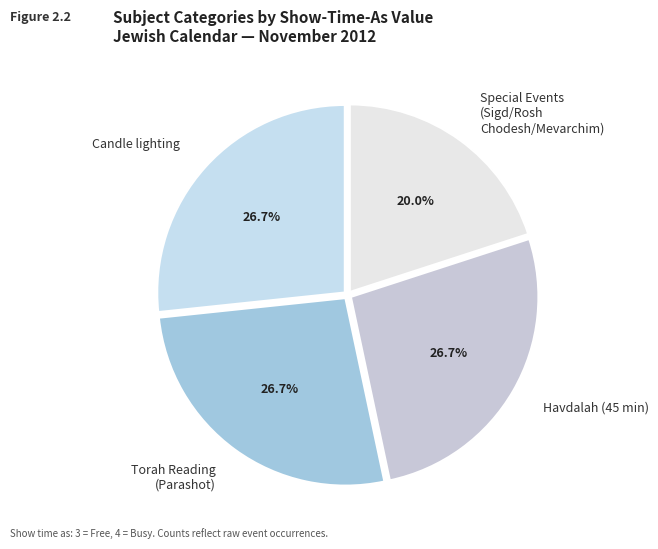

What is the ratio of the value at Candle lighting to the value at Havdalah (45 min)?

1.0